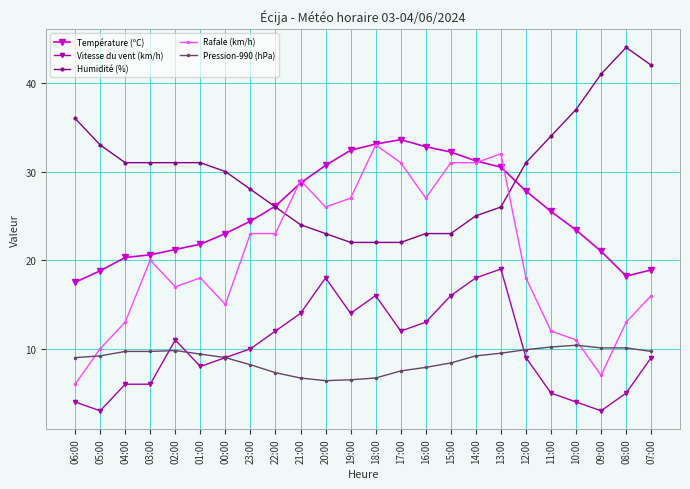

Where is Vitesse du vent (km/h) nearest to the value 11?

02:00